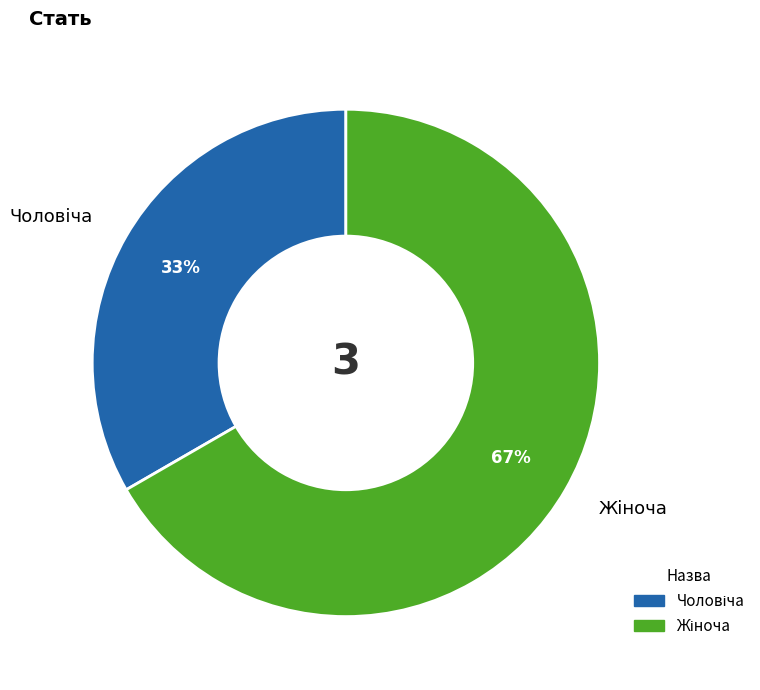

How many segments does this pie chart have?

2